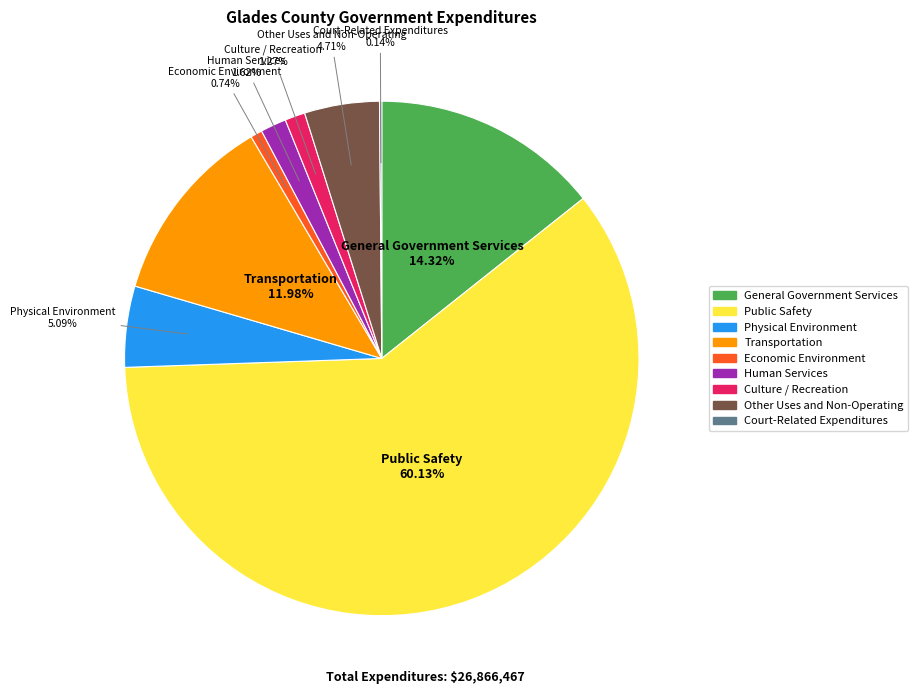

True or false: Economic Environment accounts for 11% of the total.

False